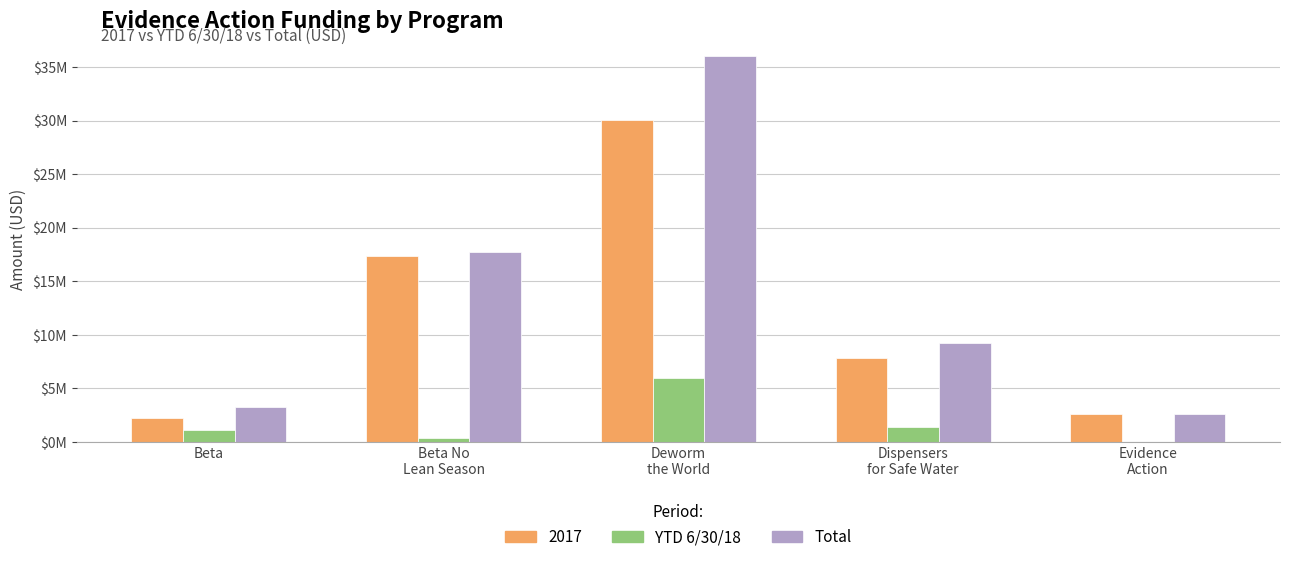

What is the average value of the Total series?

13777893.8